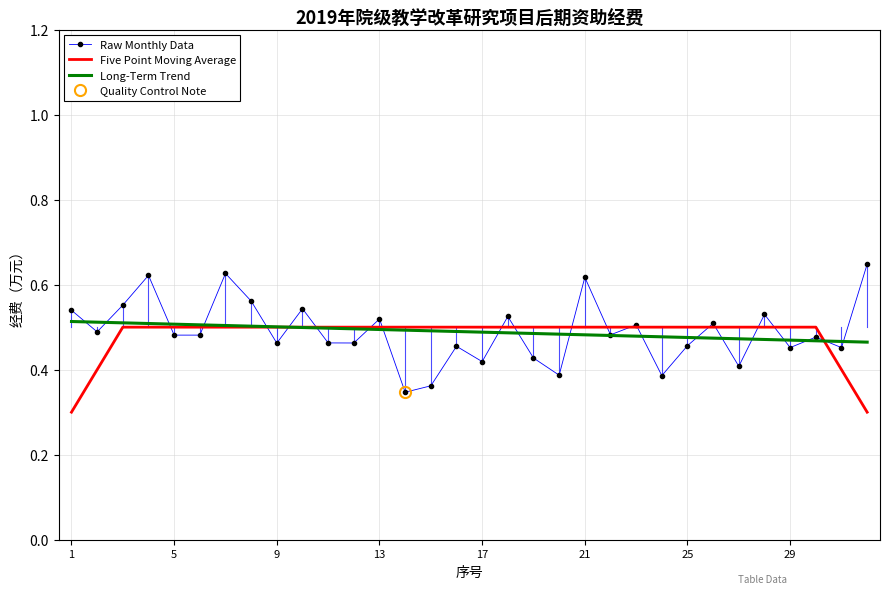

Count the Long-Term Trend values in the range 0 to 1.

32